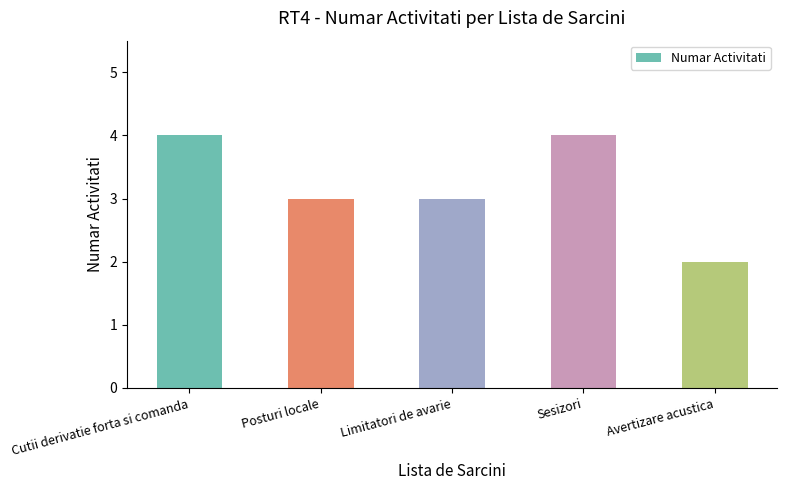

The value at Avertizare acustica is 2. True or false?

True